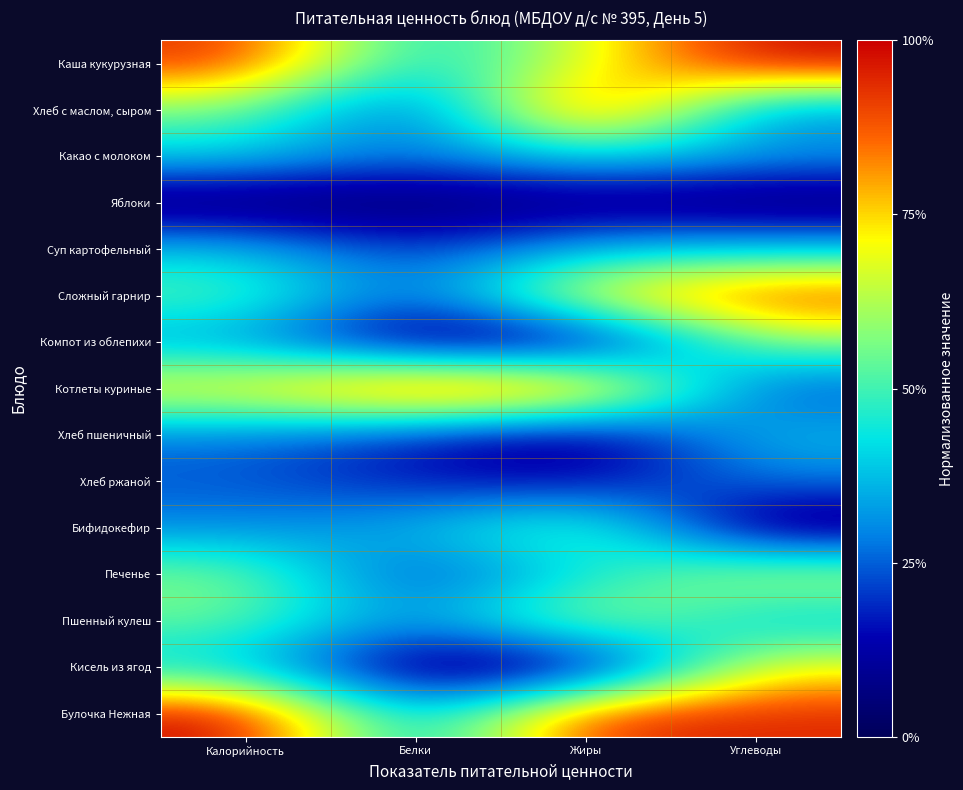

At how many categories does at least one series exceed 0?

4